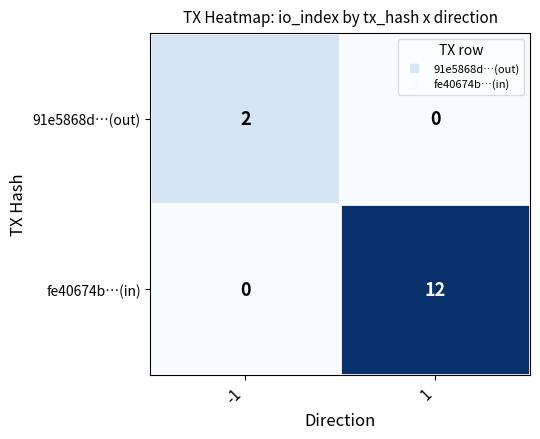

Which series changed the most between -1 and 1?

fe40674b…(in)